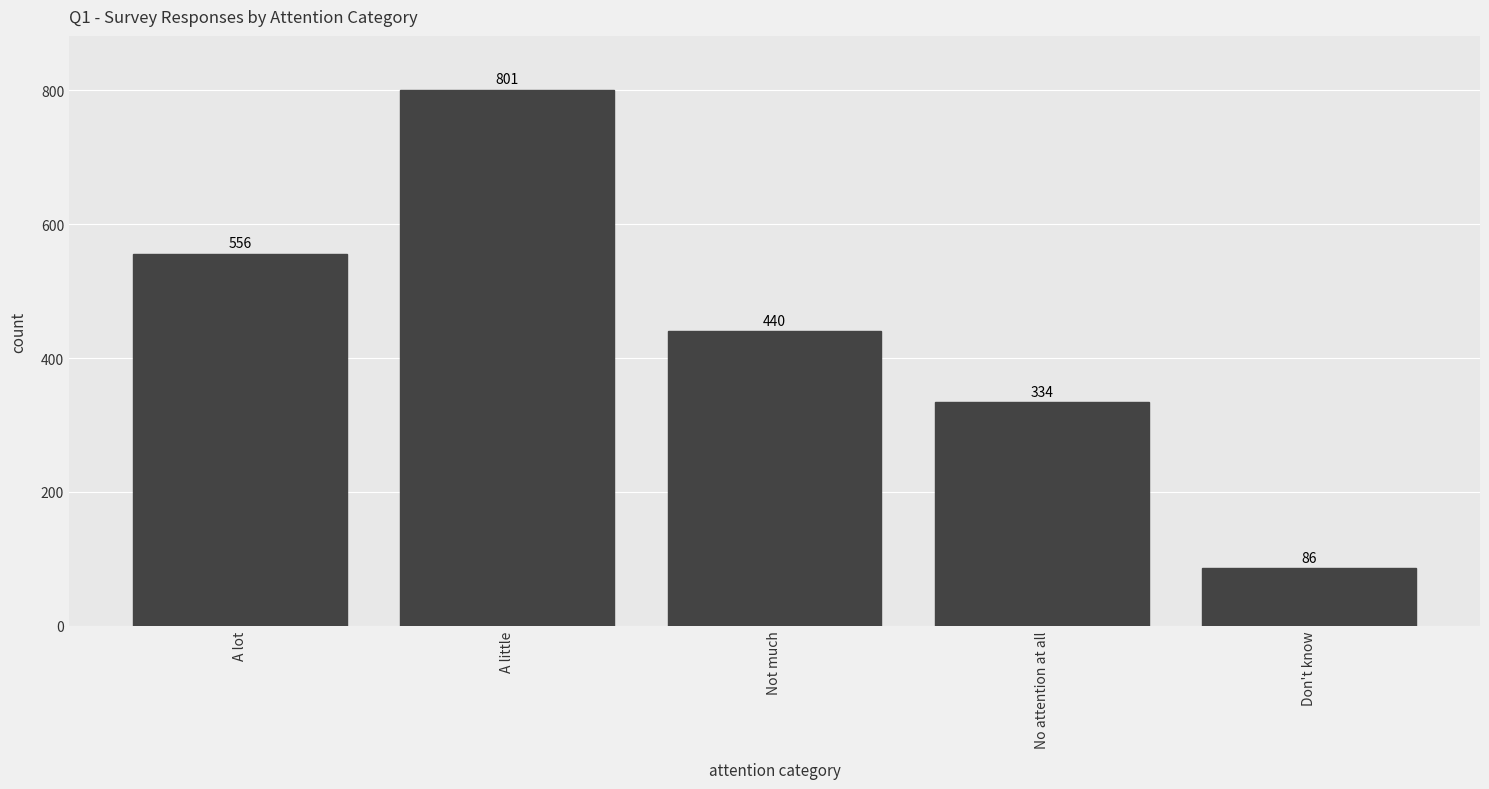

Rank the categories by value from highest to lowest.

A little, A lot, Not much, No attention at all, Don't know